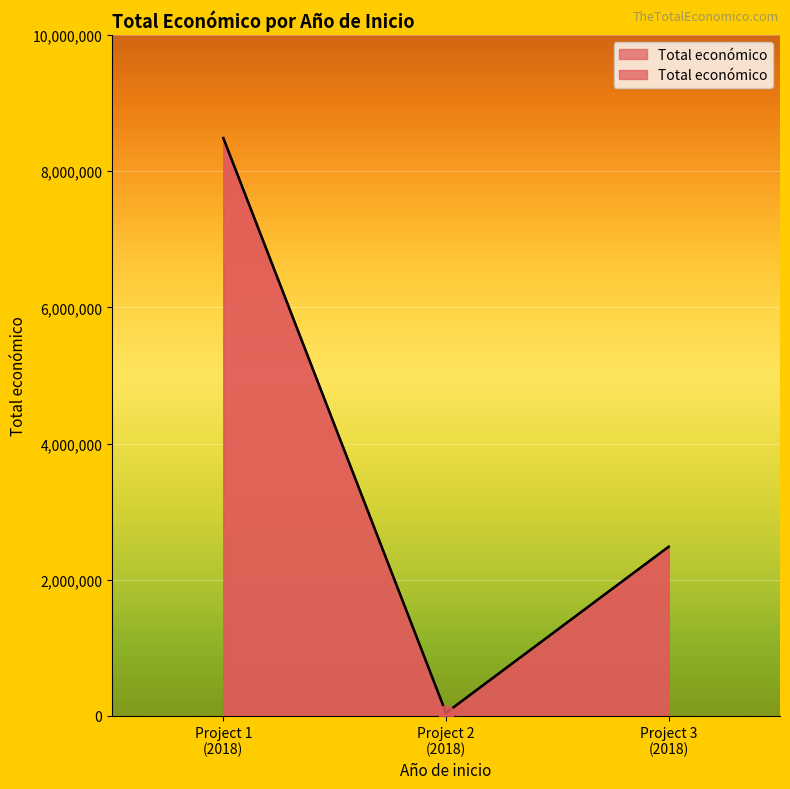

What is the change in value from Project 2 (2018) to Project 3 (2018)?

+2440869